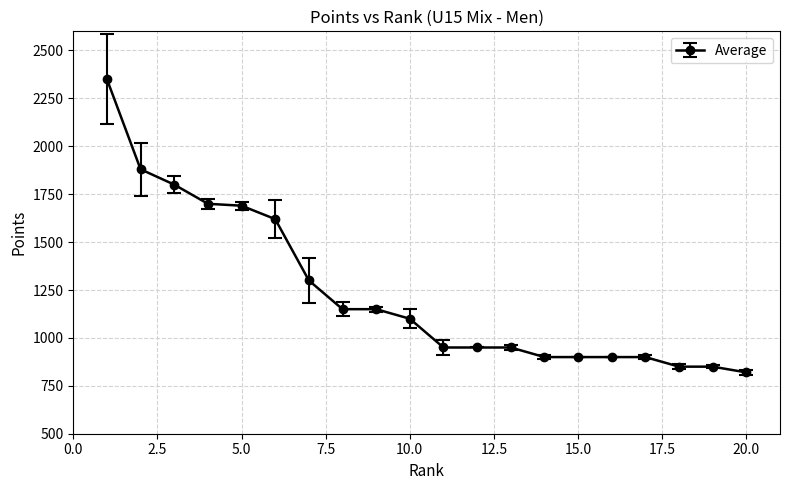

What is the value of the 3rd point from the left?

1800